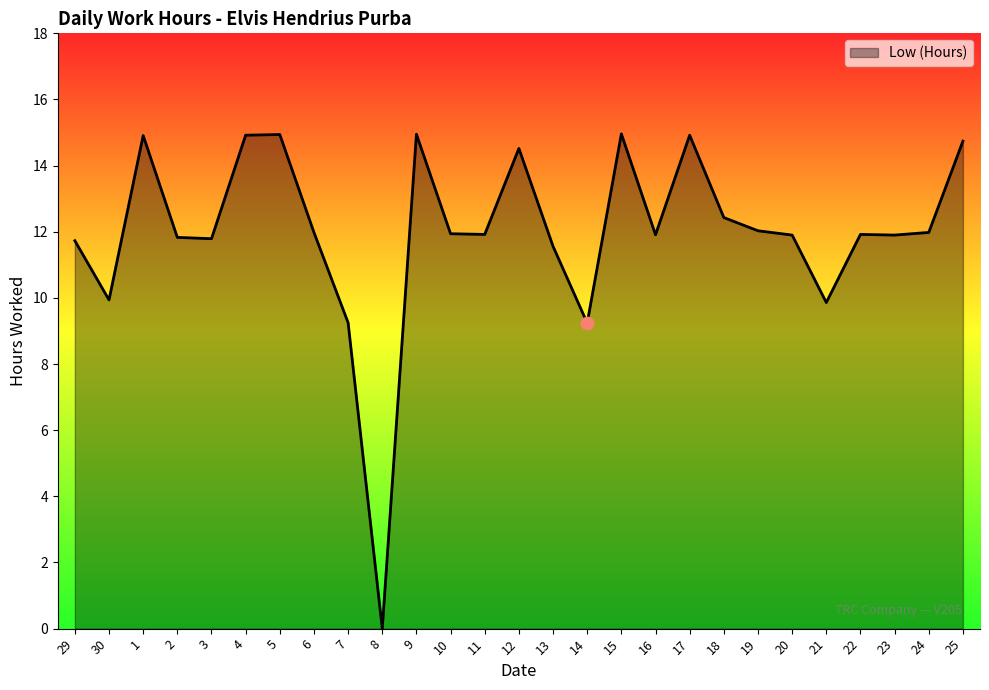

What is the change in value from 4 to 8?

-14.9